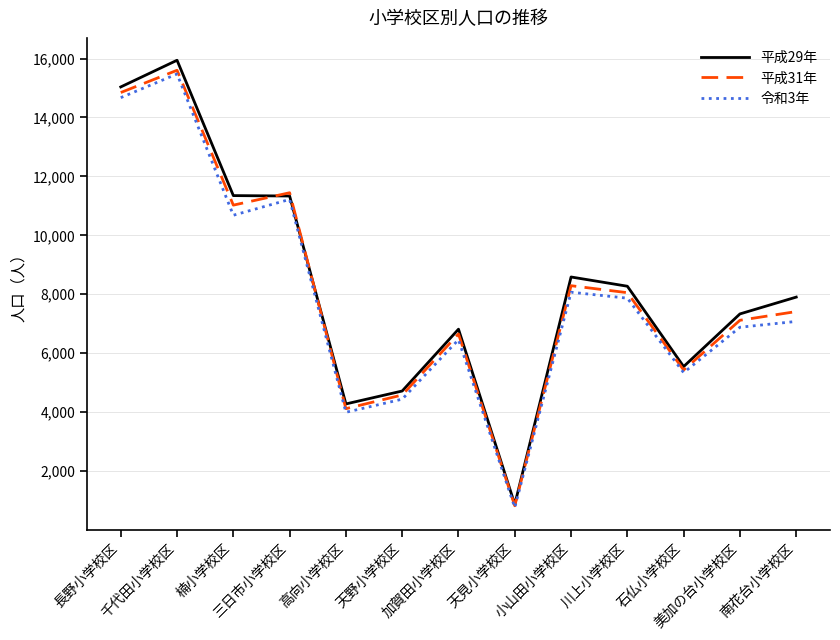

What is the average value of the 平成29年 series?

8305